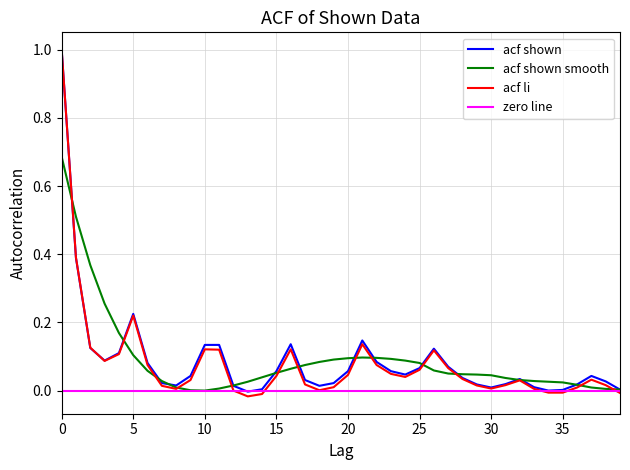

Is the value of acf_shown at 22 greater than the value of acf_shown_smooth at 39?

Yes